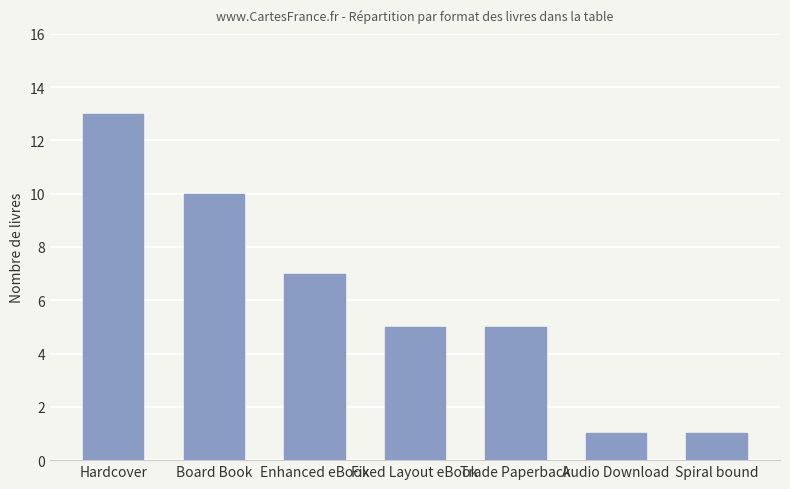

What is the minimum value shown in the chart?

1